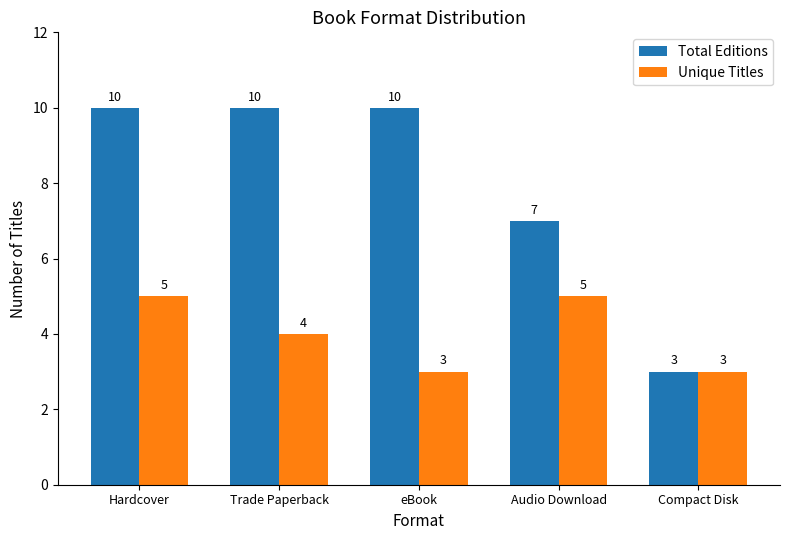

Reading left to right, what are all the values shown in this chart?

Total Editions: Hardcover=10	Trade Paperback=10	eBook=10	Audio Download=7	Compact Disk=3
Unique Titles: Hardcover=5	Trade Paperback=4	eBook=3	Audio Download=5	Compact Disk=3